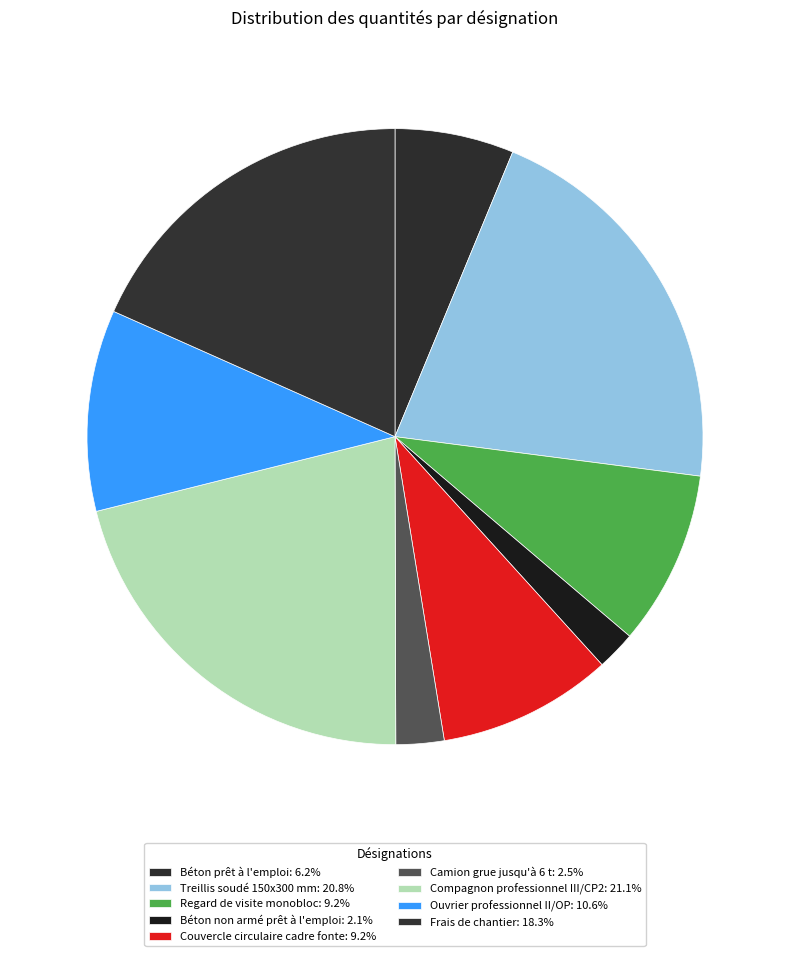

How many segments does this pie chart have?

9